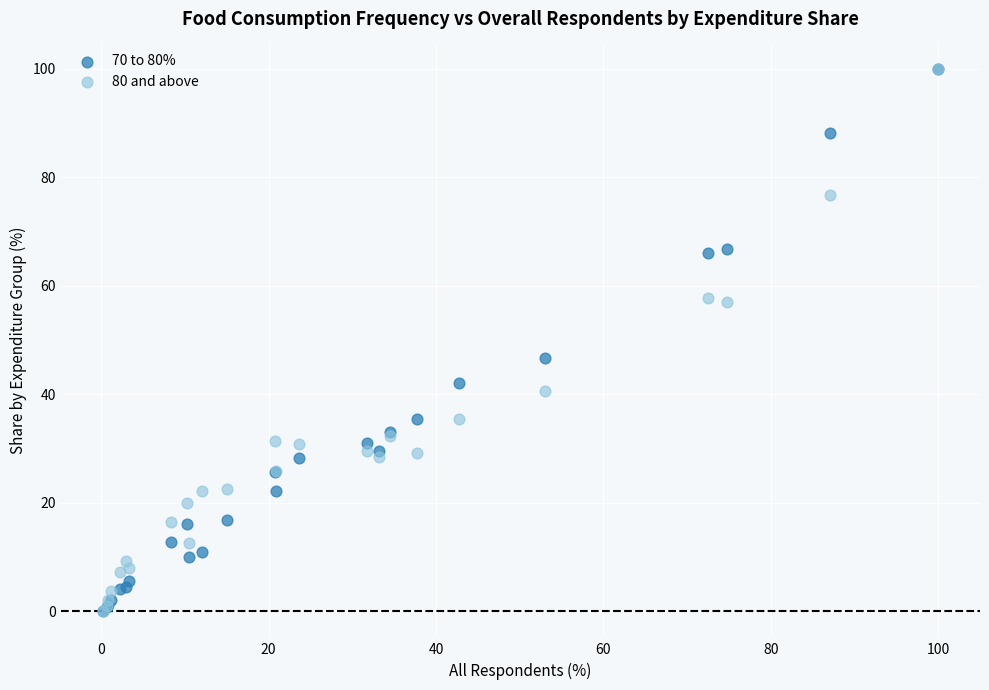

Across all series, what Y value is closest to 50?

46.7